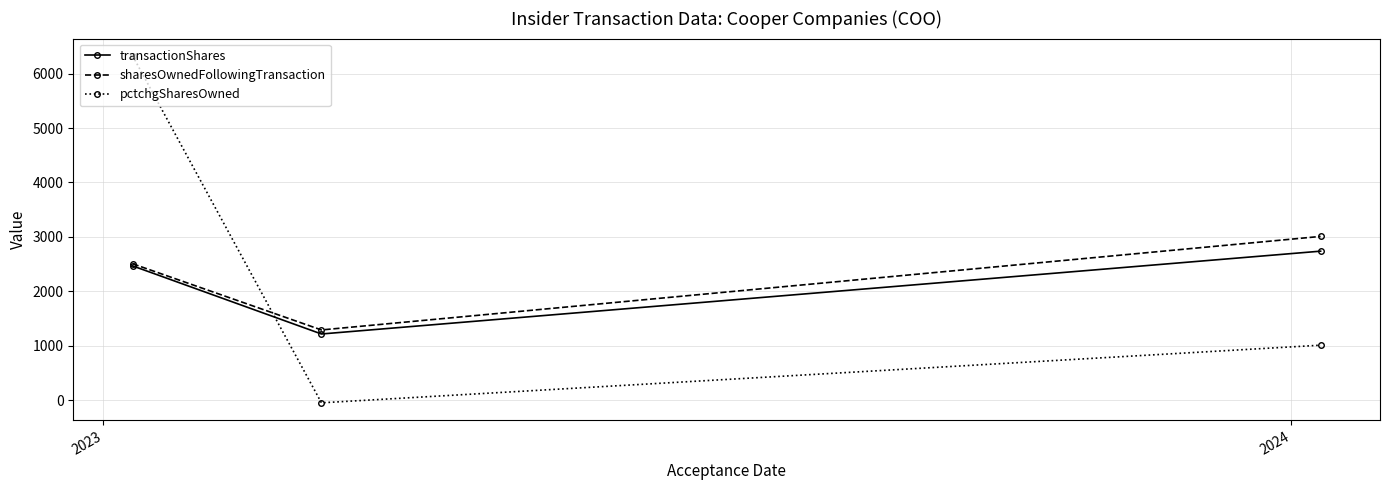

How many lines are shown in the chart?

3